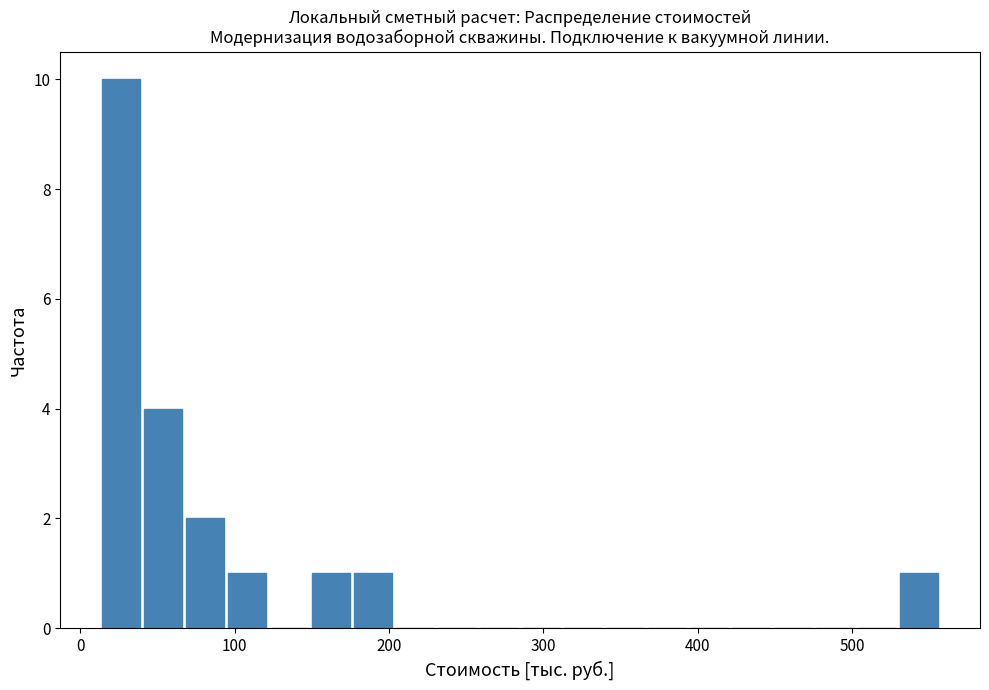

Read against the x-axis, roughly where is the centre of the tallest bar?

30